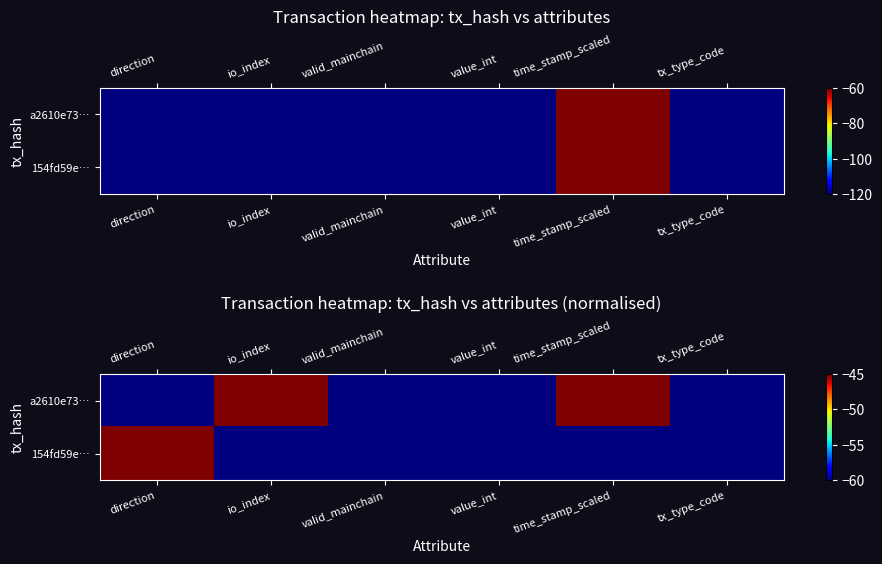

What is the average value of the a2610e73… series?

-55.0